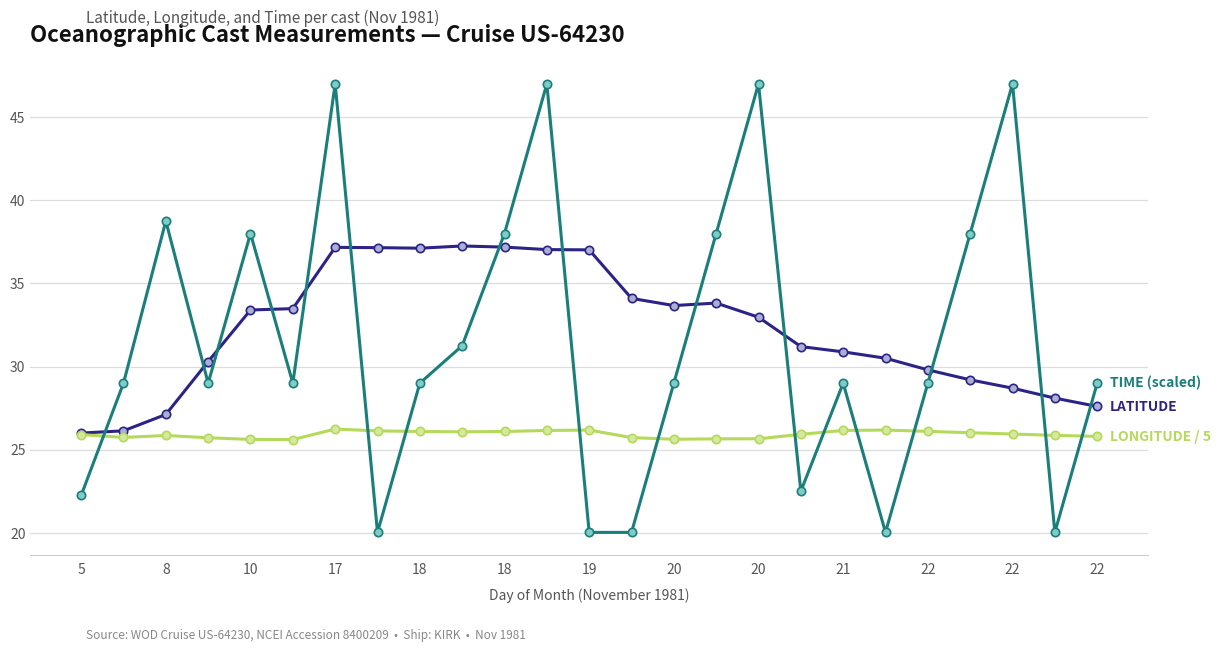

What is the maximum value shown in the chart?

47.0